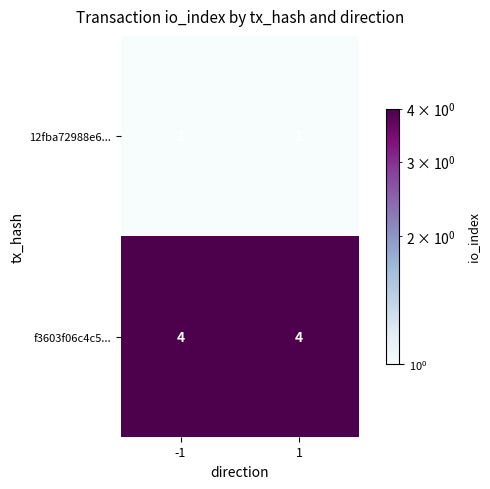

Reading right to left, extract all data points from this chart.

12fba72988e6...: 1=1	-1=1
f3603f06c4c5...: 1=4	-1=4